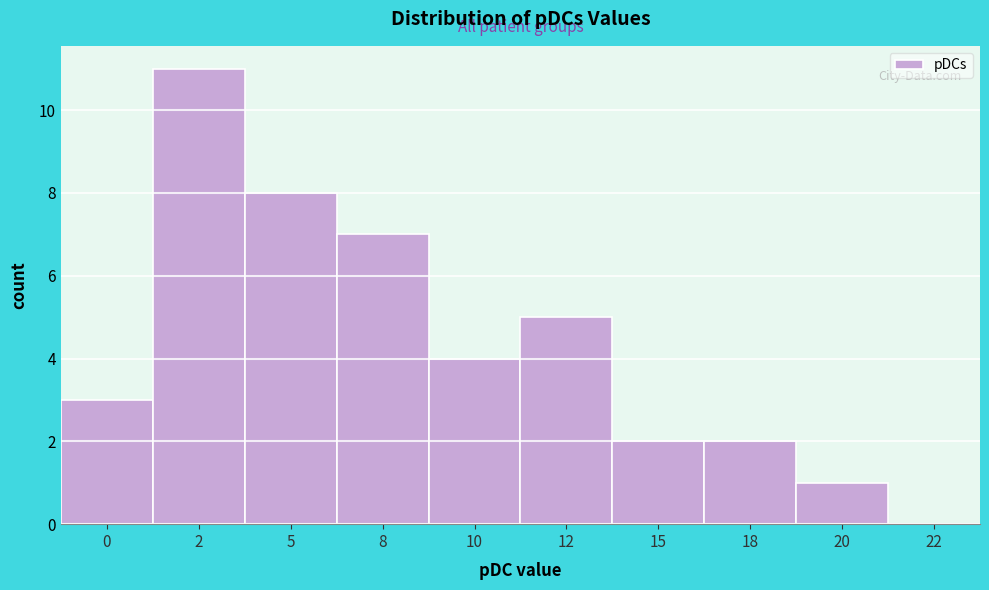

Reading left to right, transcribe all the data shown in this chart.

0=3	2=11	5=8	8=7	10=4	12=5	15=2	18=2	20=1	22=0